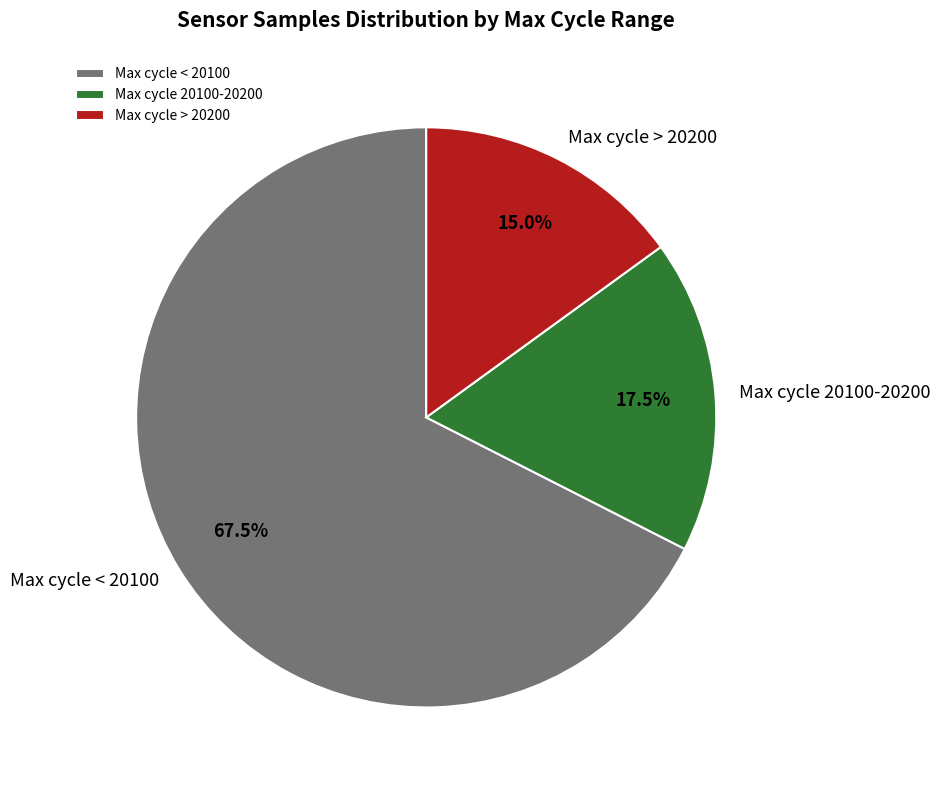

Rank the categories by value from lowest to highest.

Max cycle > 20200, Max cycle 20100-20200, Max cycle < 20100